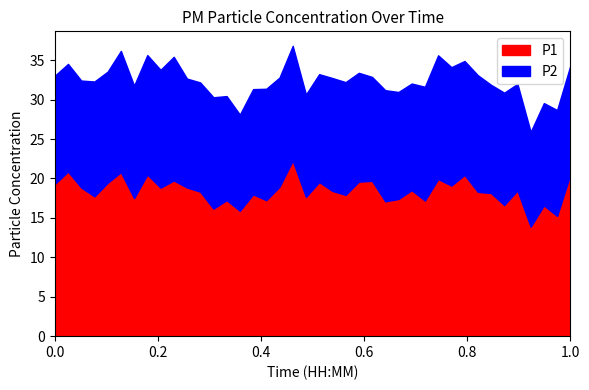

Which series has the largest range (max minus min)?

P1